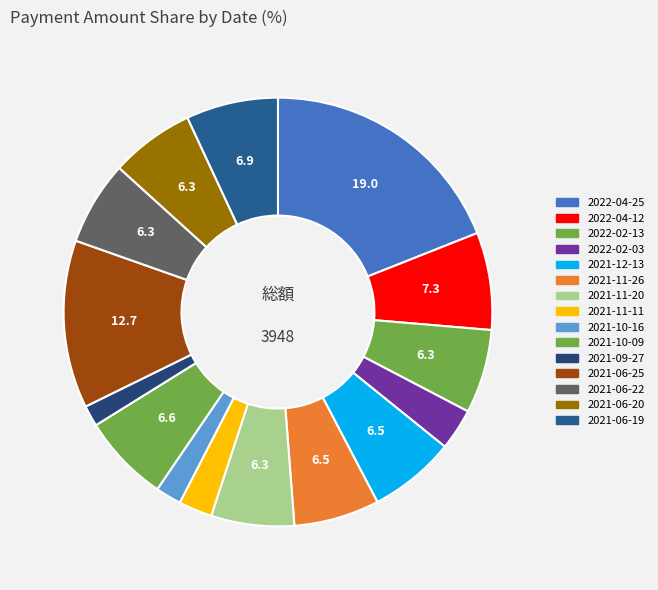

To the nearest percent, what is the average slice percentage?

7%